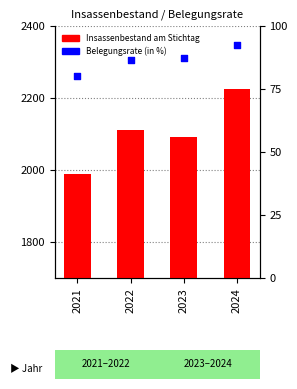

What are all the series names shown in the legend?

Insassenbestand am Stichtag, Belegungsrate (in %)